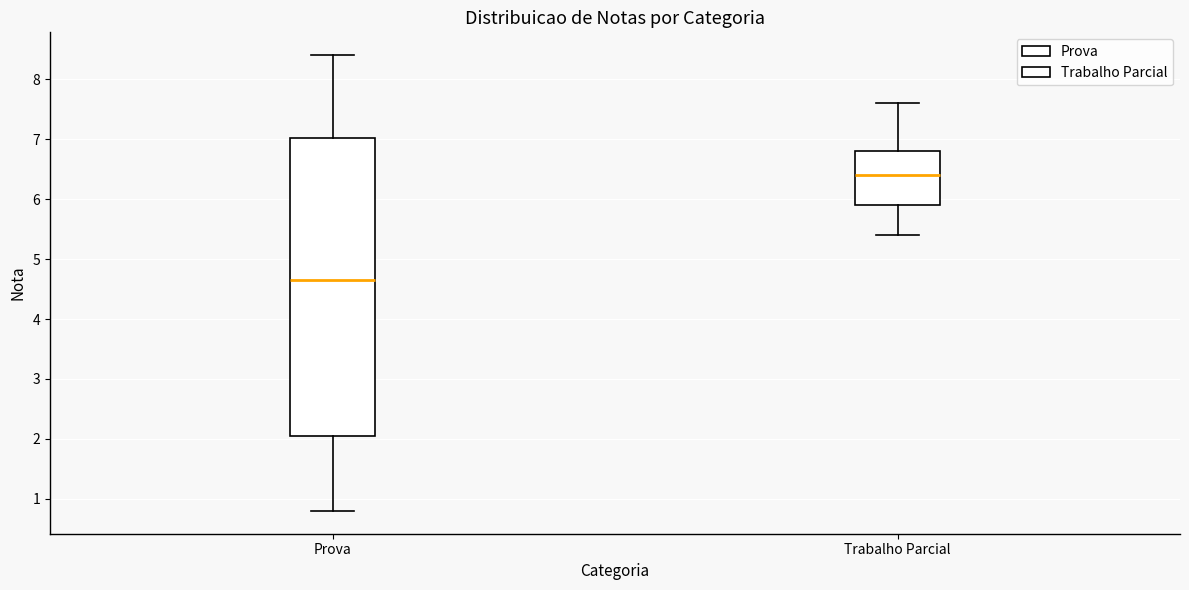

Where does the median line of the box for Prova sit on the y-axis? The values are not printed on the chart, so give them approximately, as read against the axis.

4.7